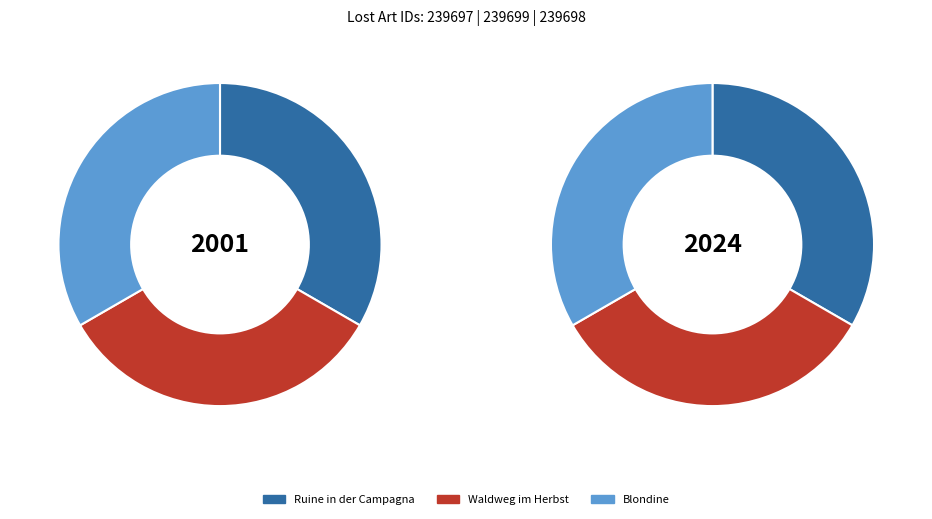

Is Blondine the majority of the pie?

No